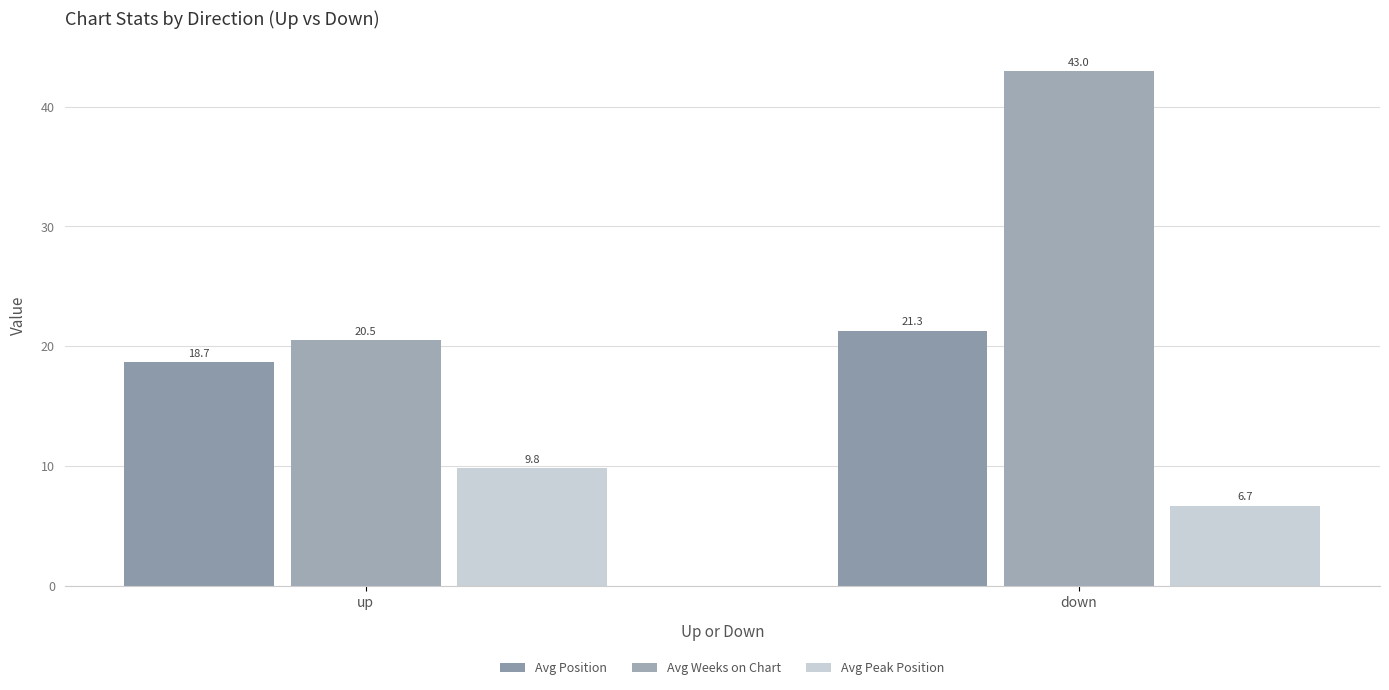

At which category is the sum across all series the highest?

down